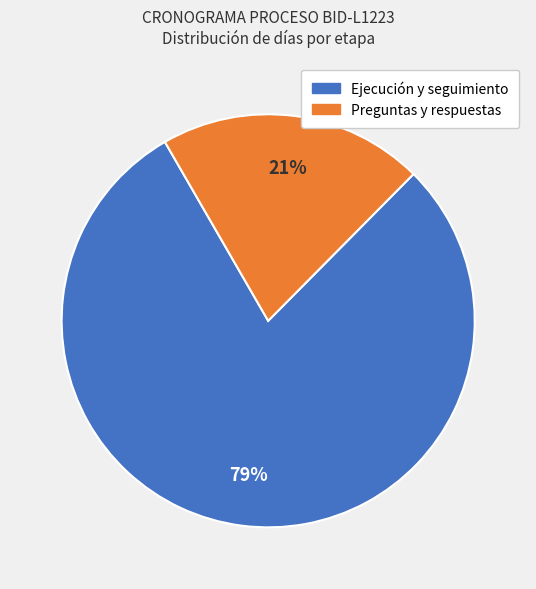

Is there a majority slice in this chart?

Yes